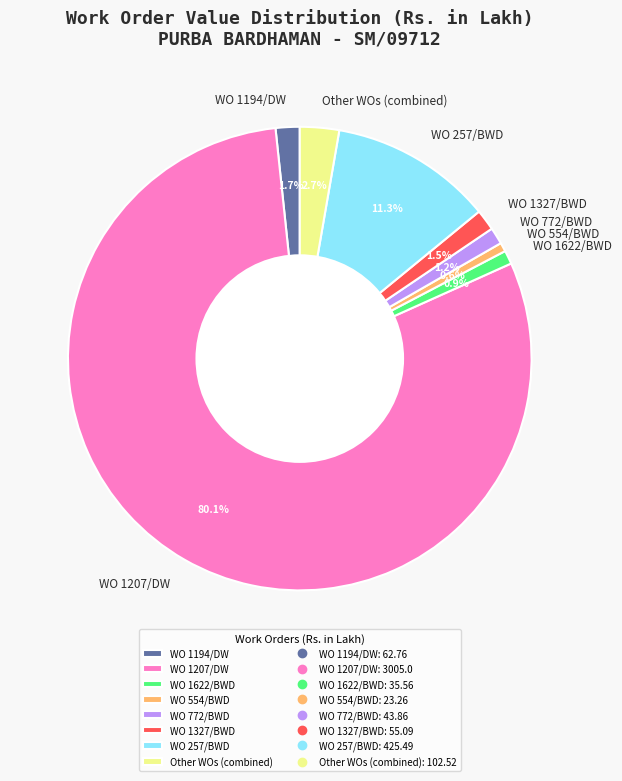

How many segments does this pie chart have?

8